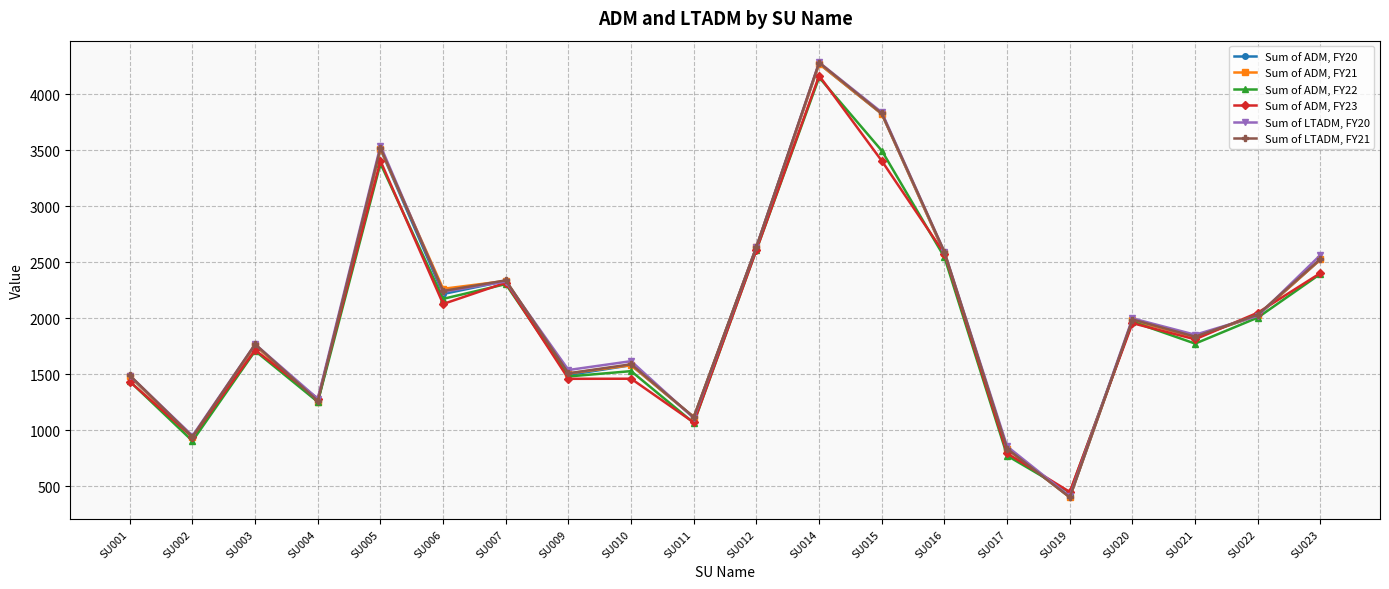

The value of Sum of ADM, FY22 at SU005 is 3381.6. True or false?

True